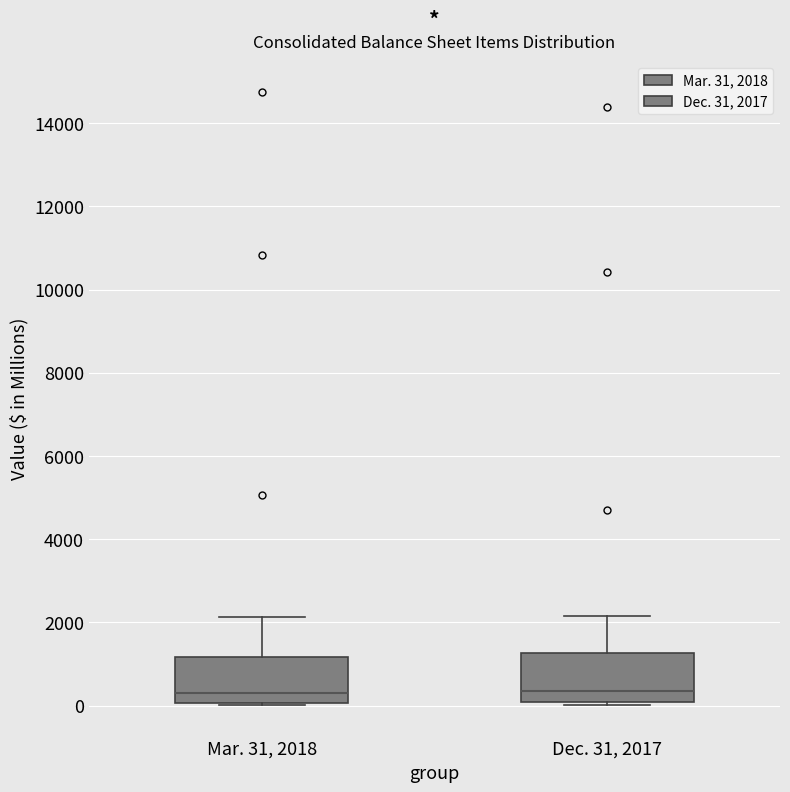

Reading left to right, transcribe this box plot: for each box, give where its median line is, the range the box spans, and where its two whiskers end, as read against the y-axis. The values are not printed on the chart, so give them approximately, as read against the axis.

Mar. 31, 2018: median 400, box 0 to 1200, whiskers 0 to 2200
Dec. 31, 2017: median 400, box 0 to 1200, whiskers 0 (just below the box's lower edge) to 2200